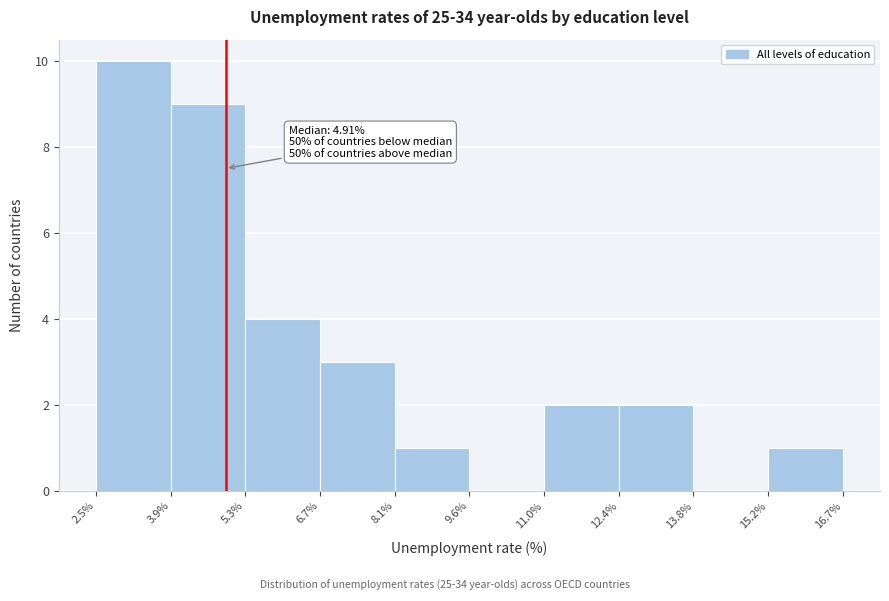

Over which range of the x-axis is the bar tallest?

2.5% to 3.9%